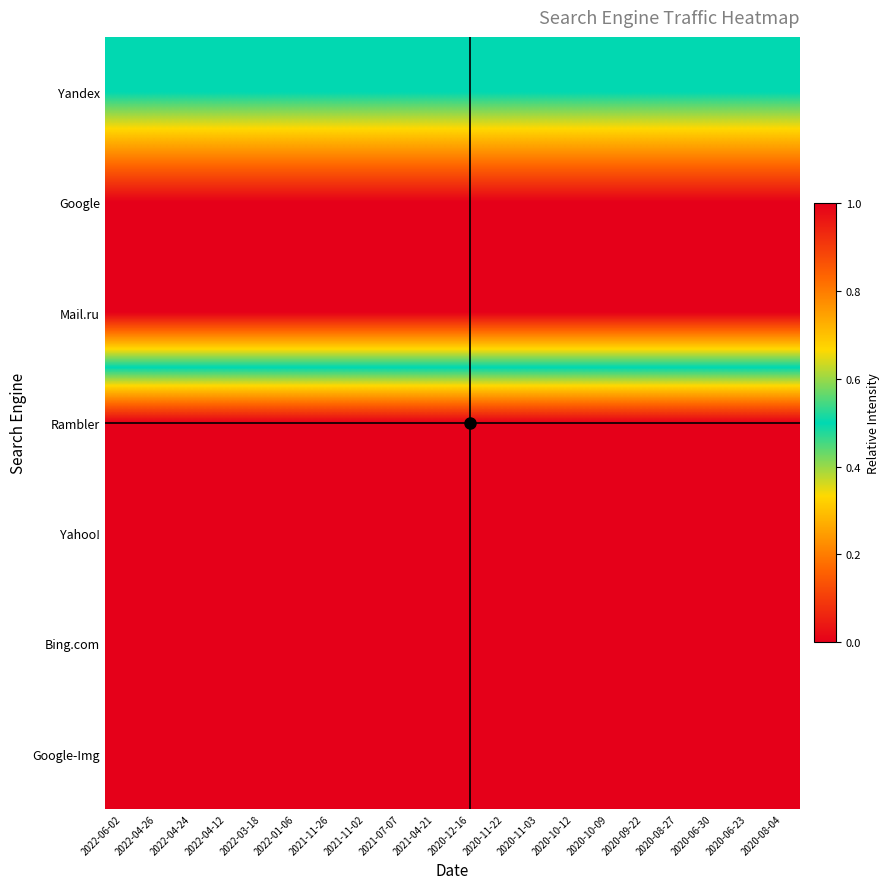

Which has a higher value, 2022-01-06 or 2022-06-02?

2022-01-06